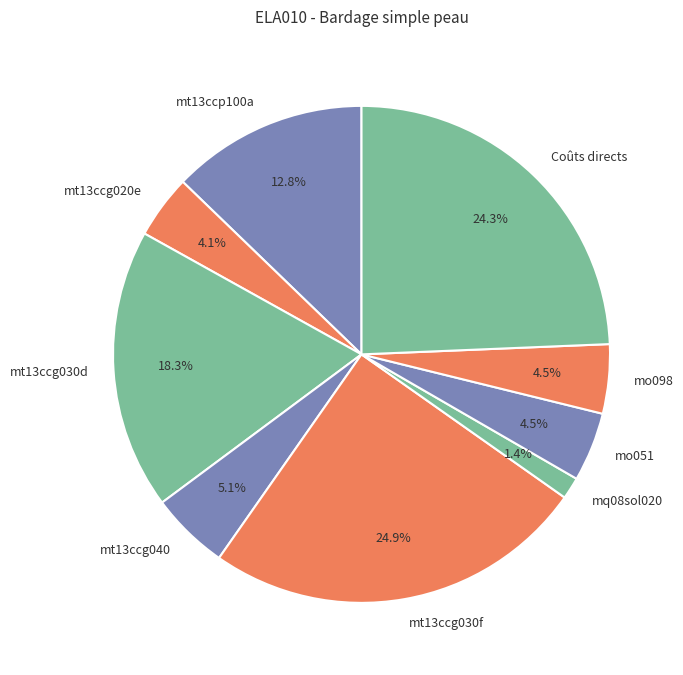

Which category has the biggest portion of the pie?

mt13ccg030f